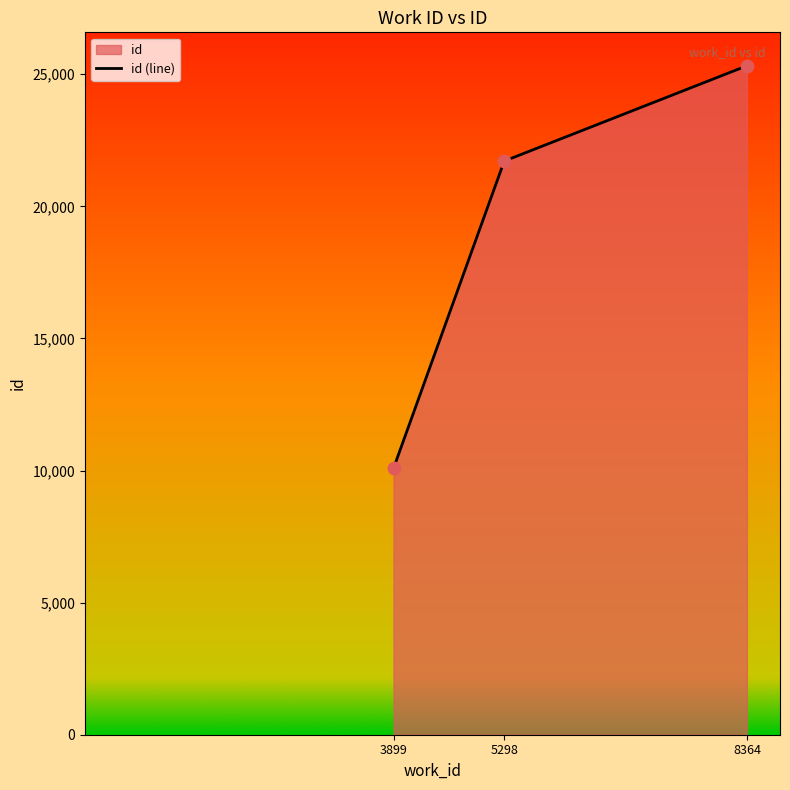

Which has a higher value, 3899 or 5298?

5298